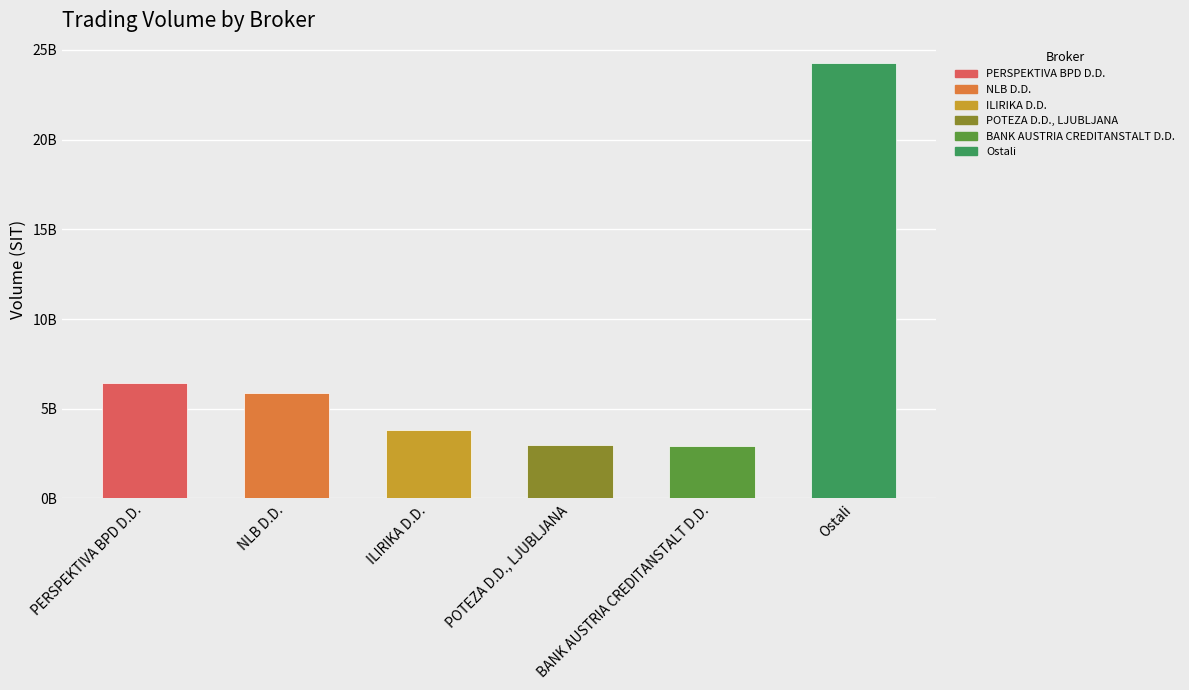

What is the difference between the values at NLB D.D. and Ostali?

18407055672.1